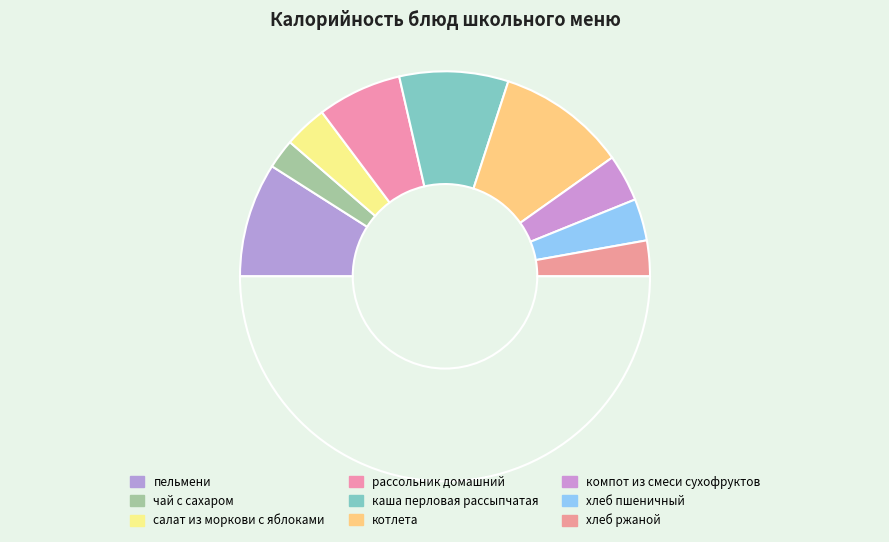

To the nearest percent, what is the average slice percentage?

11%